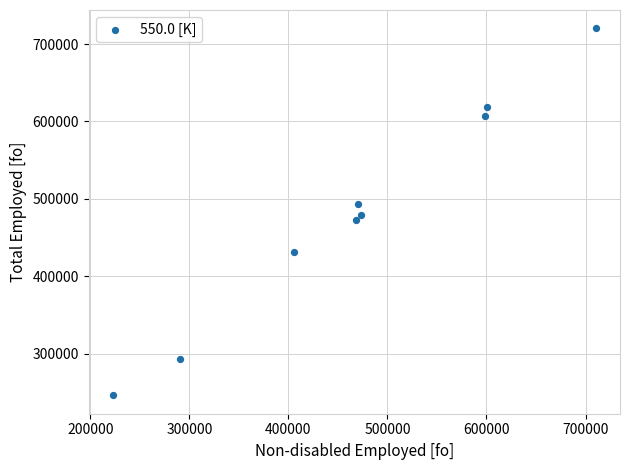

What is the range of X values (max minus min)?

487542.4